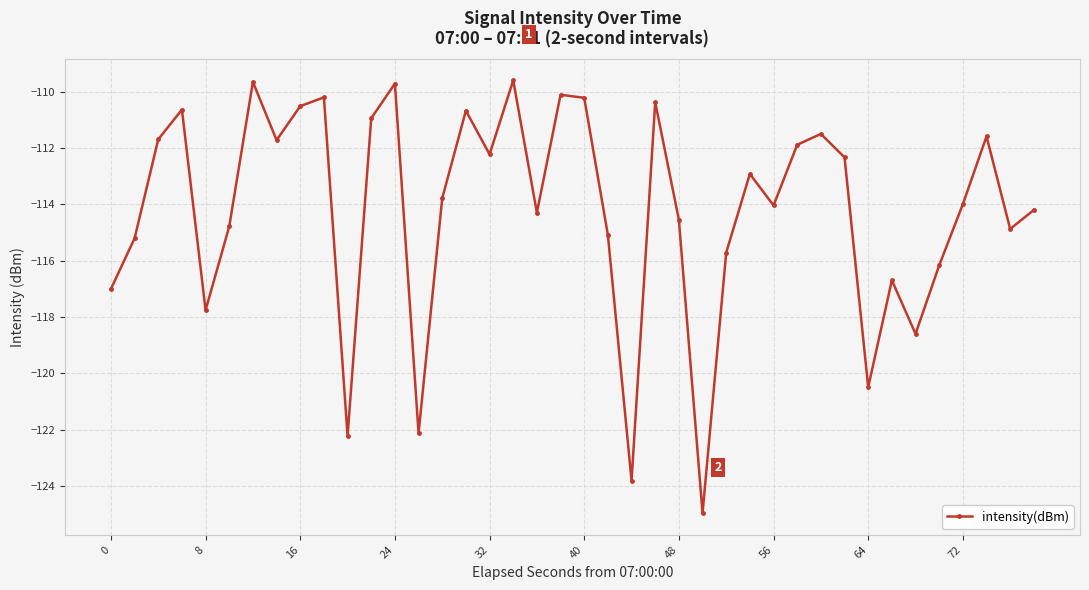

How many interior local peaks (higher than both neighbors) does the data have?

12